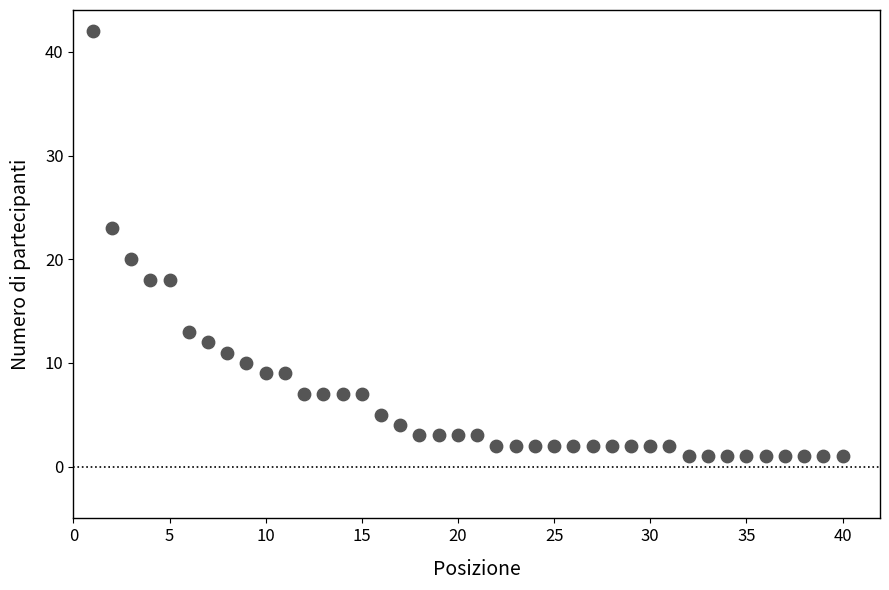

What Y value in the scatter plot is closest to 21?

20